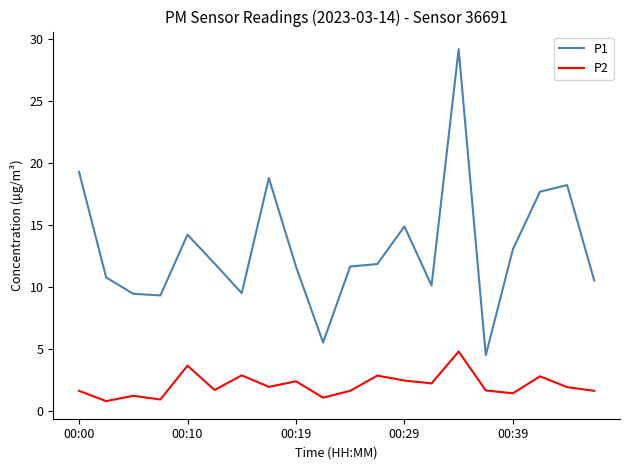

At how many categories does at least one series exceed 22?

1